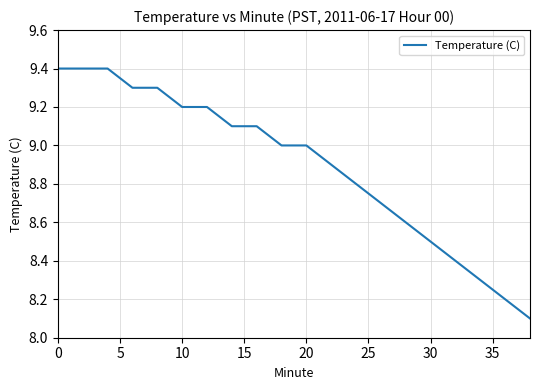

What is the greatest value displayed?

9.4